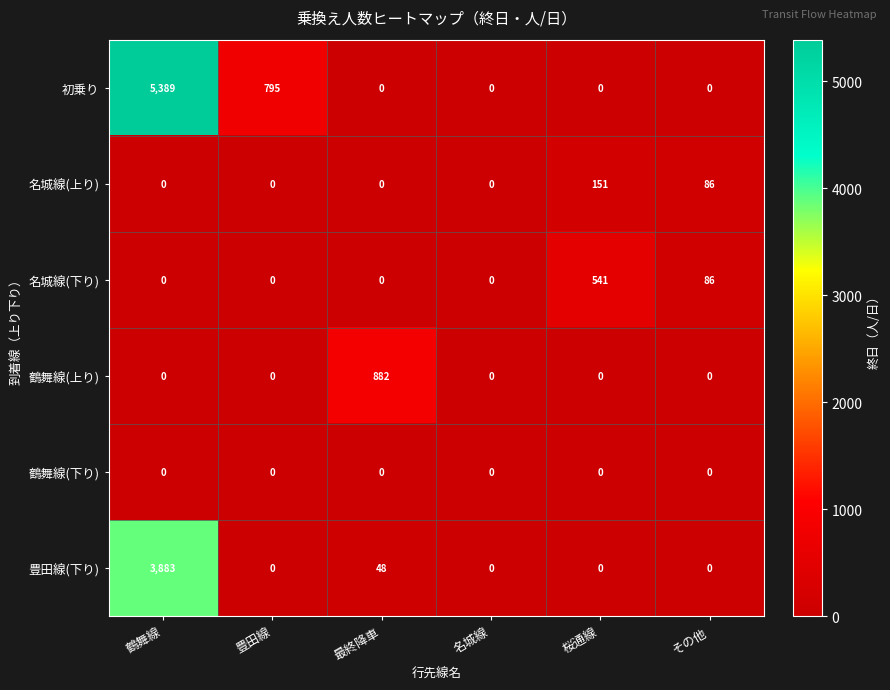

What is the maximum value for 豊田線(下り)?

3883